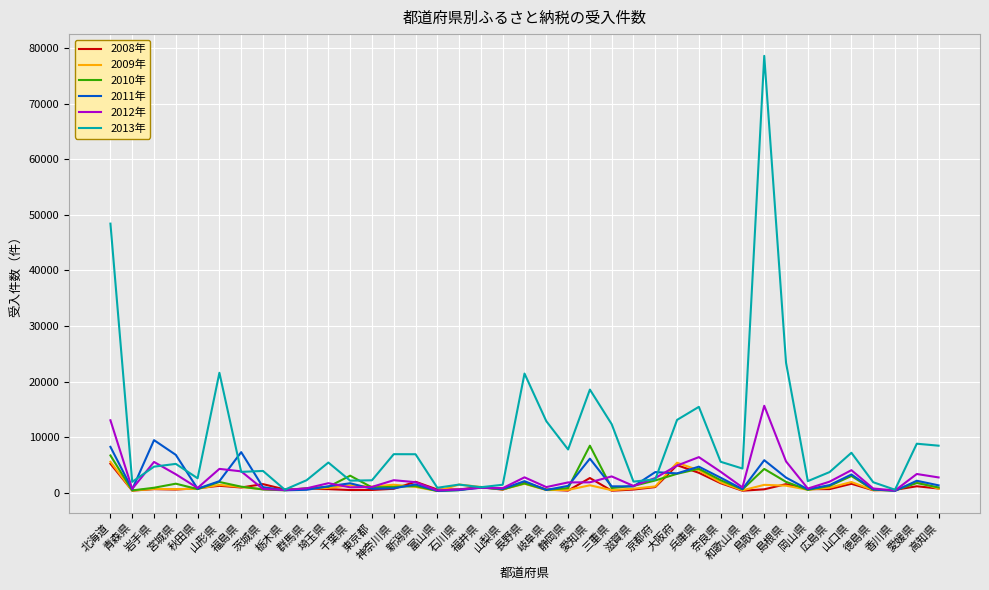

True or false: 2008年 and 2011年 cross at least once.

True